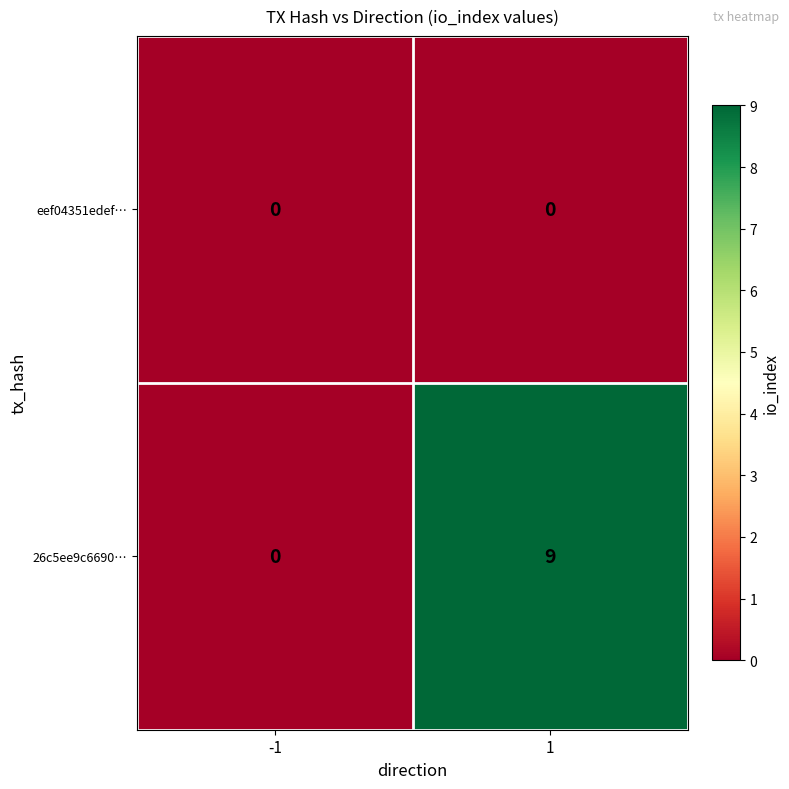

What is the difference between the 26c5ee9c6690… values at -1 and 1?

9